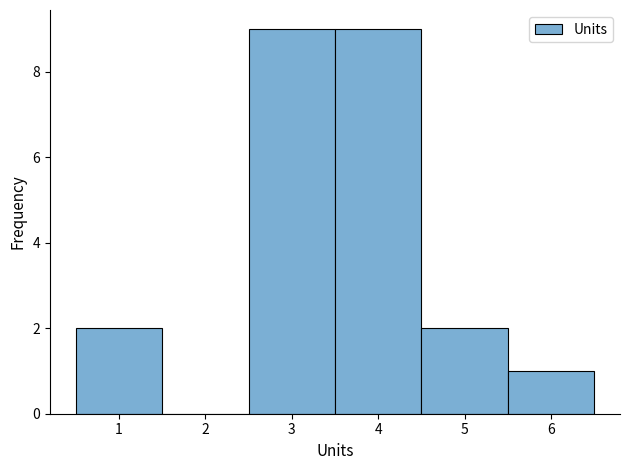

Reading left to right, transcribe this chart: for each bar, give the range it covers on the x-axis and its height. The values are not printed on the chart, so give them approximately, as read against the axis.

0.5 to 1.5: 2
1.5 to 2.5: 0
2.5 to 3.5: 9
3.5 to 4.5: 9
4.5 to 5.5: 2
5.5 to 6.5: 1